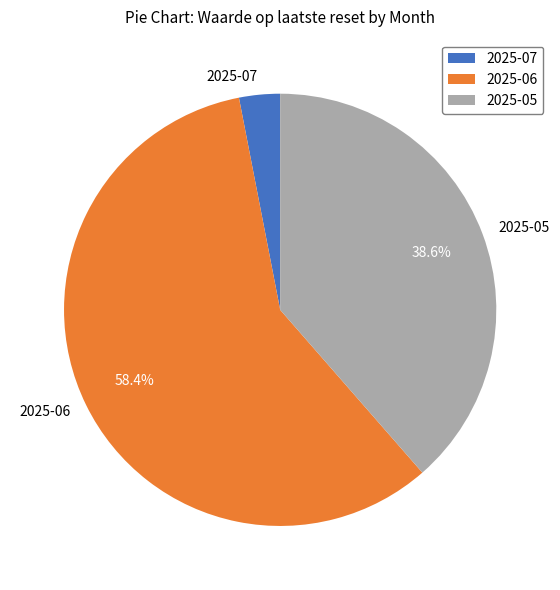

How many slices are in this pie chart?

3